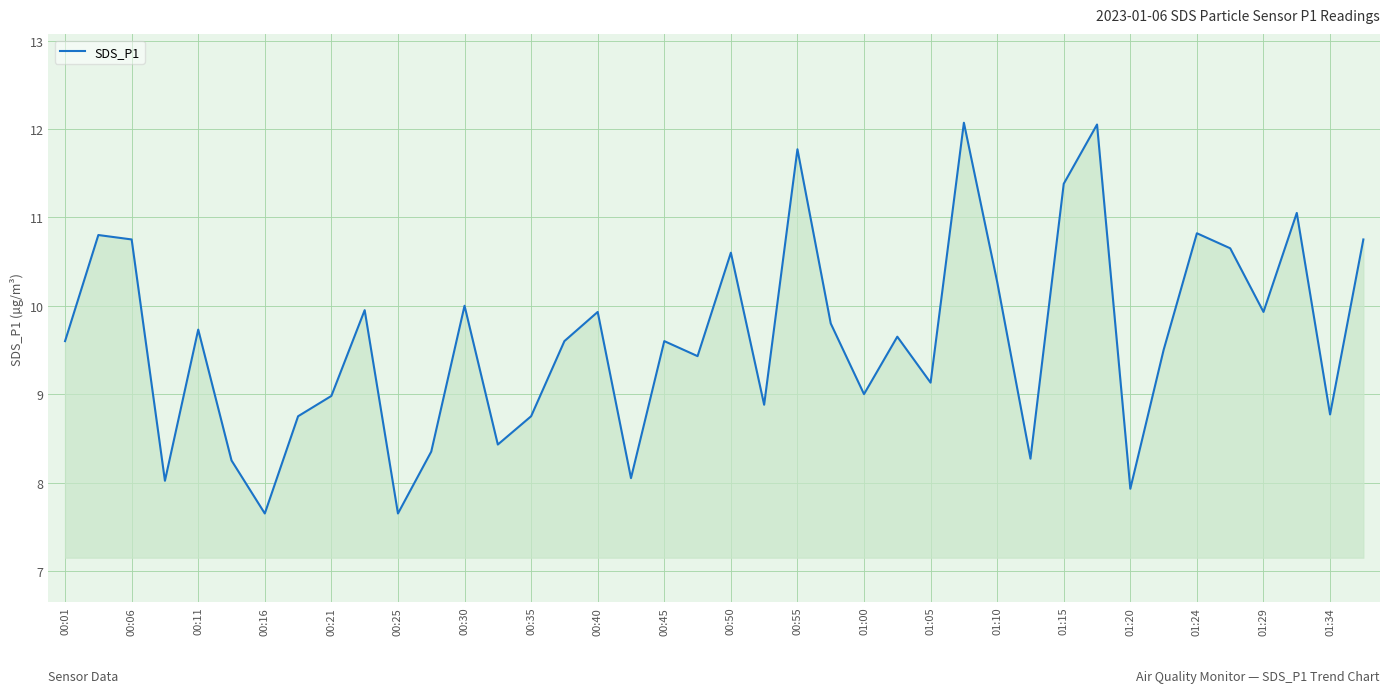

What is the sum of all values?

384.5